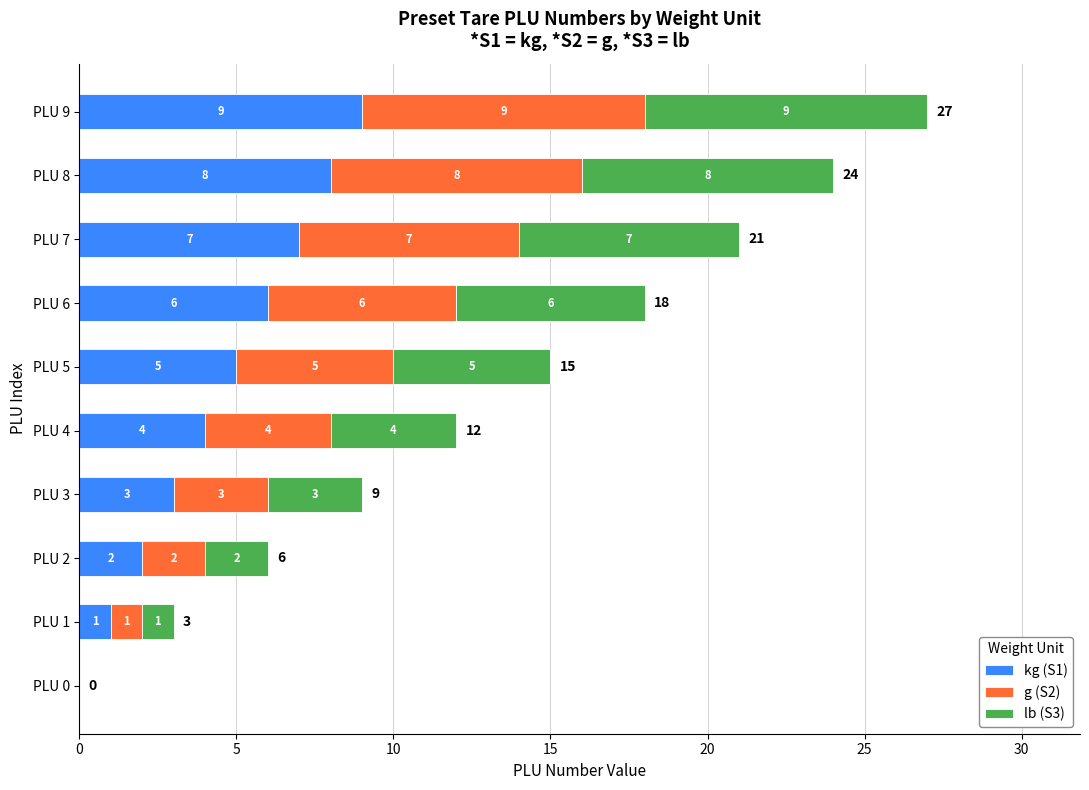

At which category is the sum across all series the highest?

PLU 9